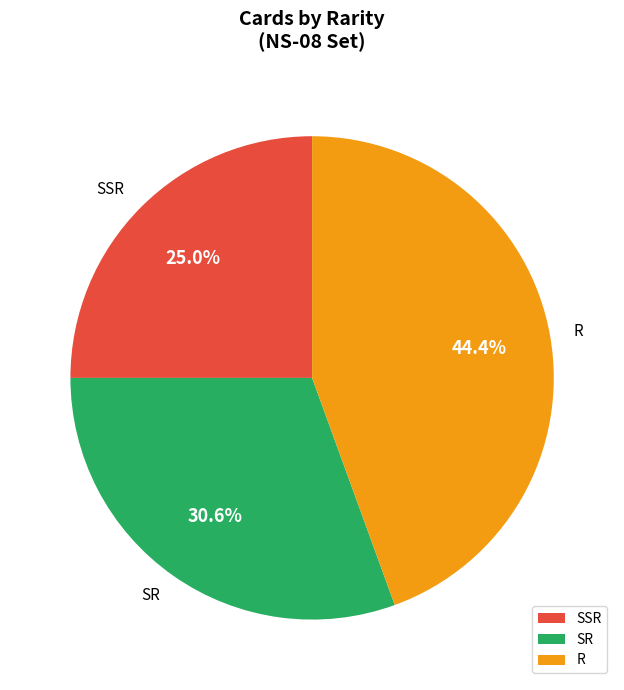

Is it true that SR is 21% of the pie?

False